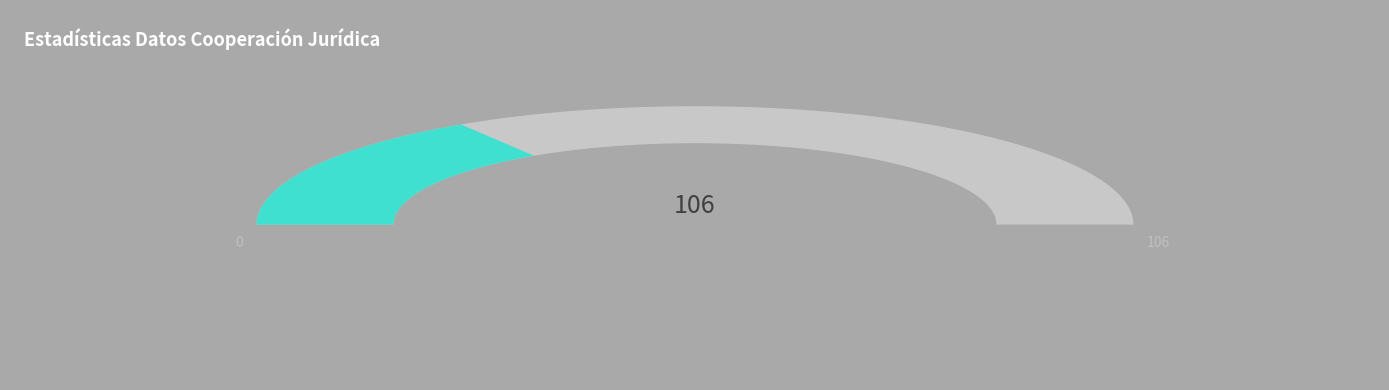

Is it true that Inhibidos is 1% of the pie?

False